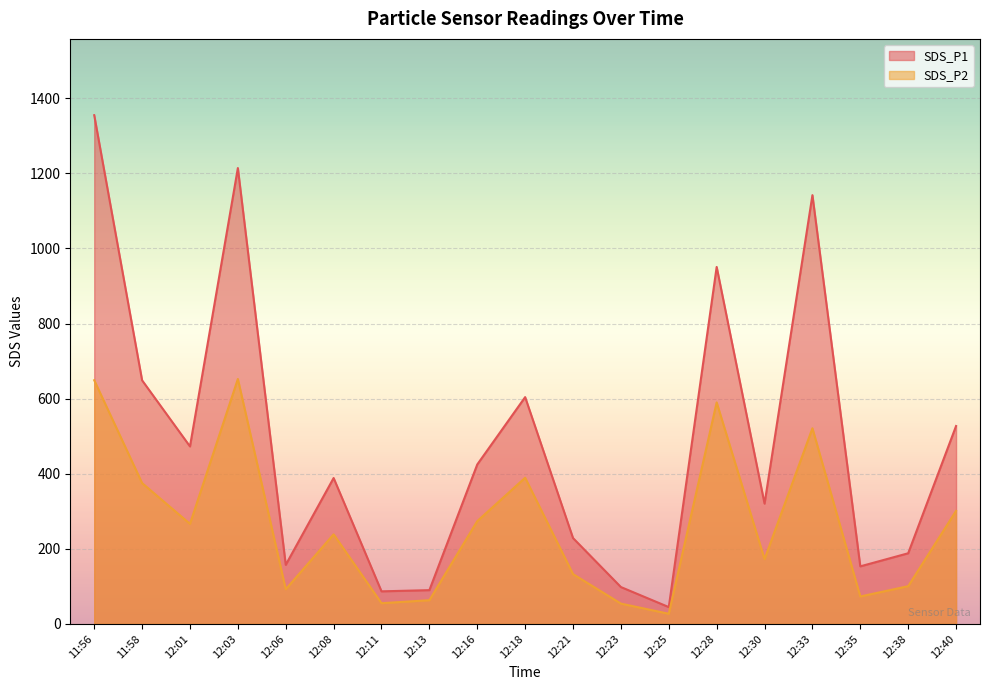

True or false: SDS_P2 and SDS_P1 cross at least once.

False